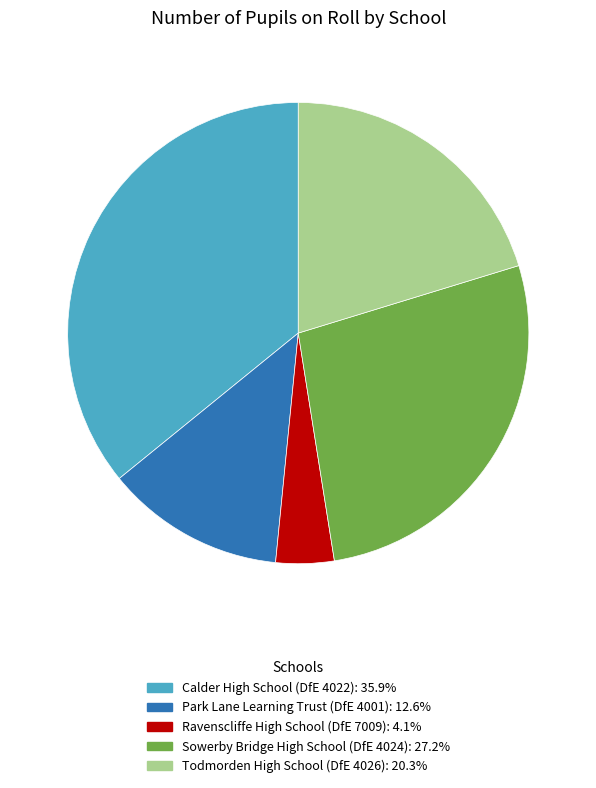

How many slices are in this pie chart?

5